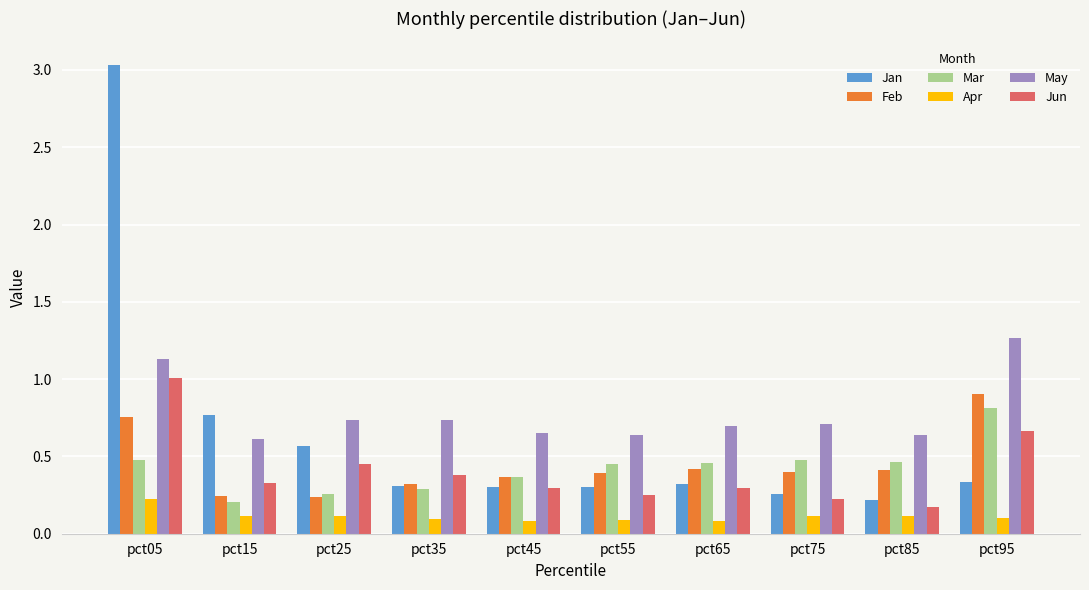

True or false: Feb has a value of 0.9 at pct95.

True